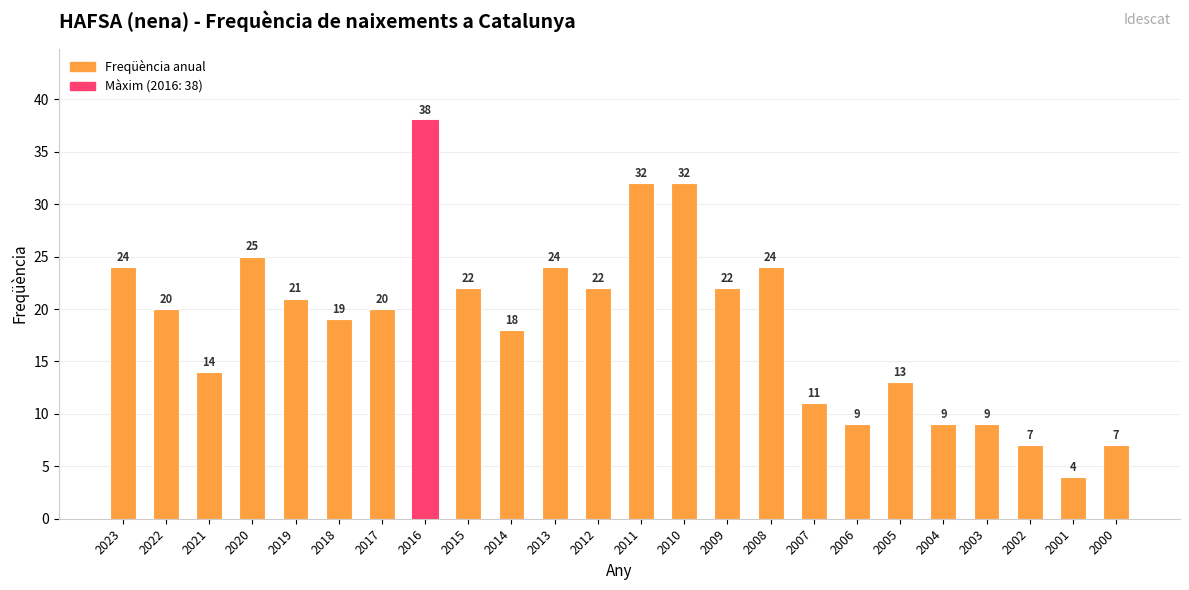

Are the bars horizontal?

No